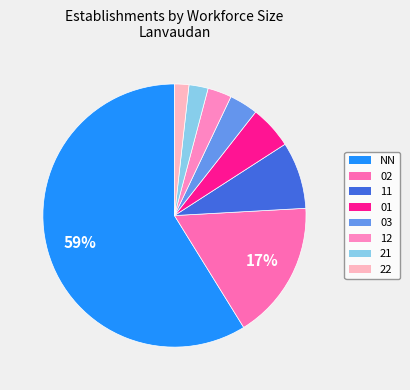

How many slices are in this pie chart?

8